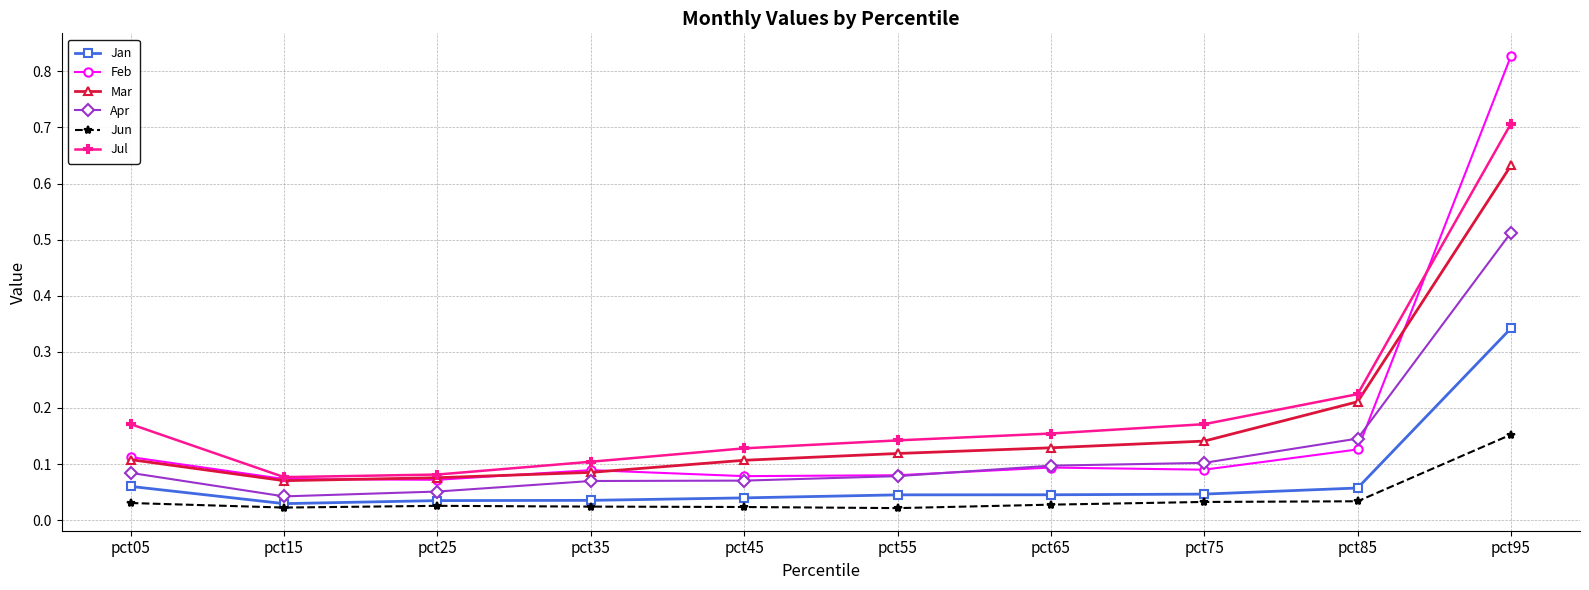

How many distinct data groups are displayed?

6